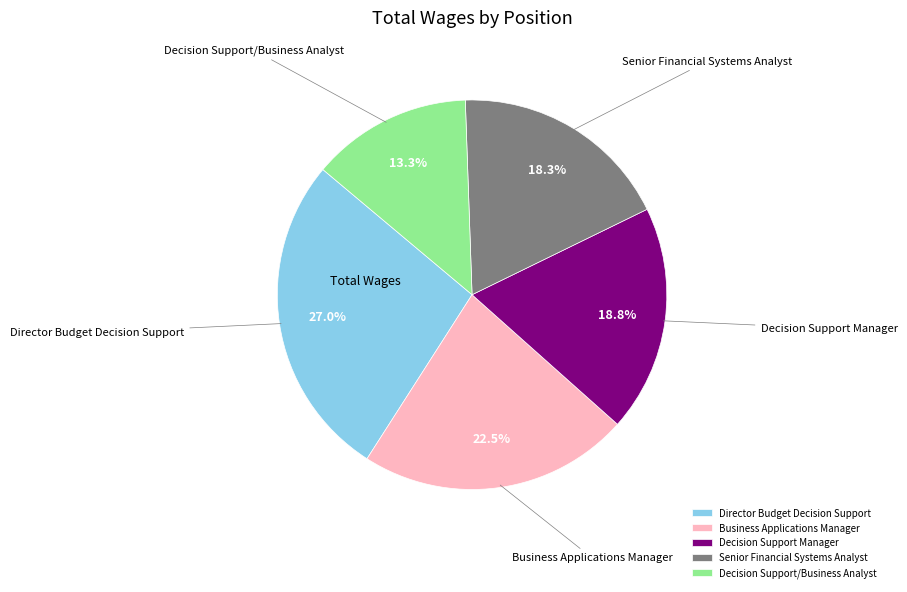

The Senior Financial Systems Analyst slice represents 18% of the pie. True or false?

True